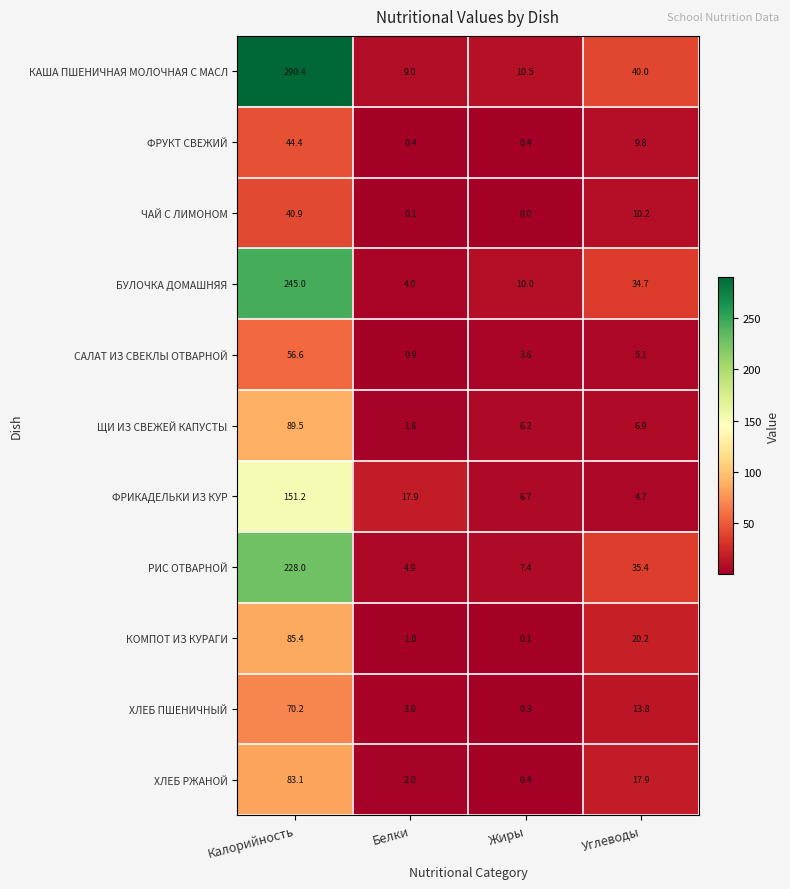

List the series in order of their peak value, highest first.

КАША ПШЕНИЧНАЯ МОЛОЧНАЯ С МАСЛ, БУЛОЧКА ДОМАШНЯЯ, РИС ОТВАРНОЙ, ФРИКАДЕЛЬКИ ИЗ КУР, ЩИ ИЗ СВЕЖЕЙ КАПУСТЫ, КОМПОТ ИЗ КУРАГИ, ХЛЕБ РЖАНОЙ, ХЛЕБ ПШЕНИЧНЫЙ, САЛАТ ИЗ СВЕКЛЫ ОТВАРНОЙ, ФРУКТ СВЕЖИЙ, ЧАЙ С ЛИМОНОМ